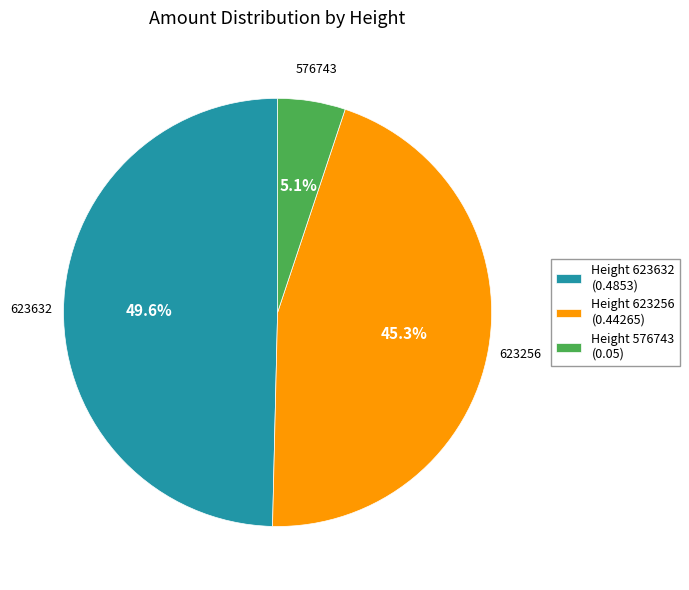

Rank the categories by value from lowest to highest.

576743, 623256, 623632